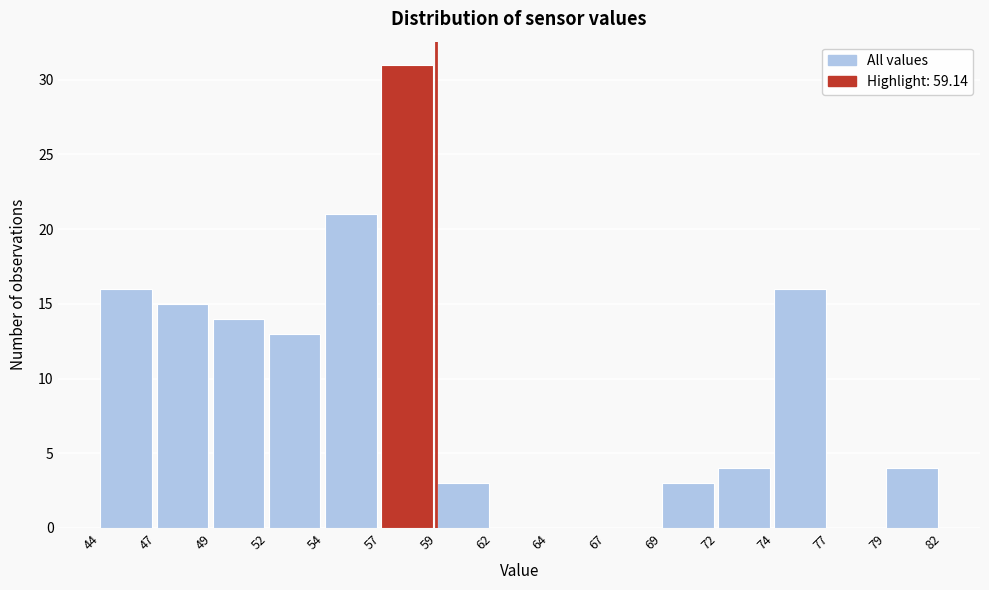

Reading right to left, transcribe all the data shown in this chart.

79=4	77=0	74=16	72=4	69=3	67=0	64=0	62=0	59=3	57=31	54=21	52=13	49=14	47=15	44=16